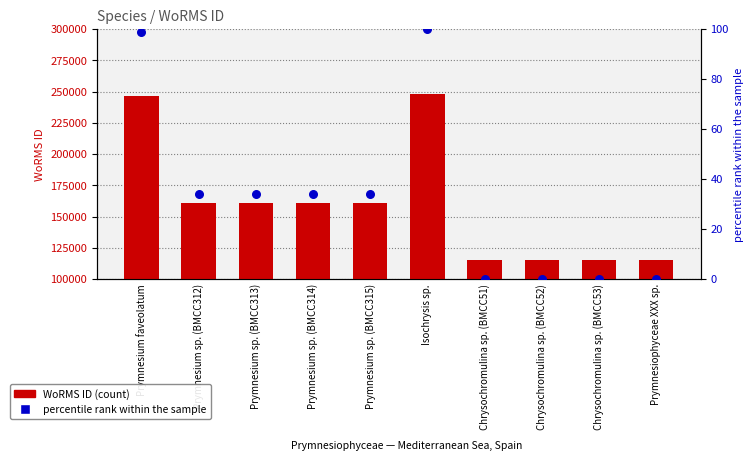

What are all the series names shown in the legend?

WoRMS ID, percentile rank within the sample